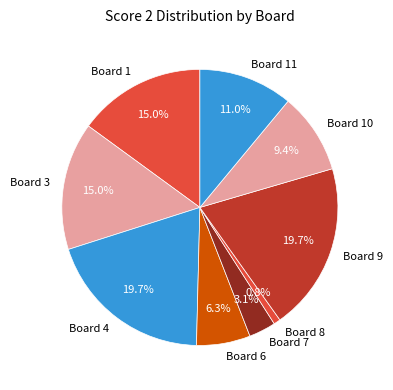

To the nearest percent, what percentage of the pie is Board 6?

6%